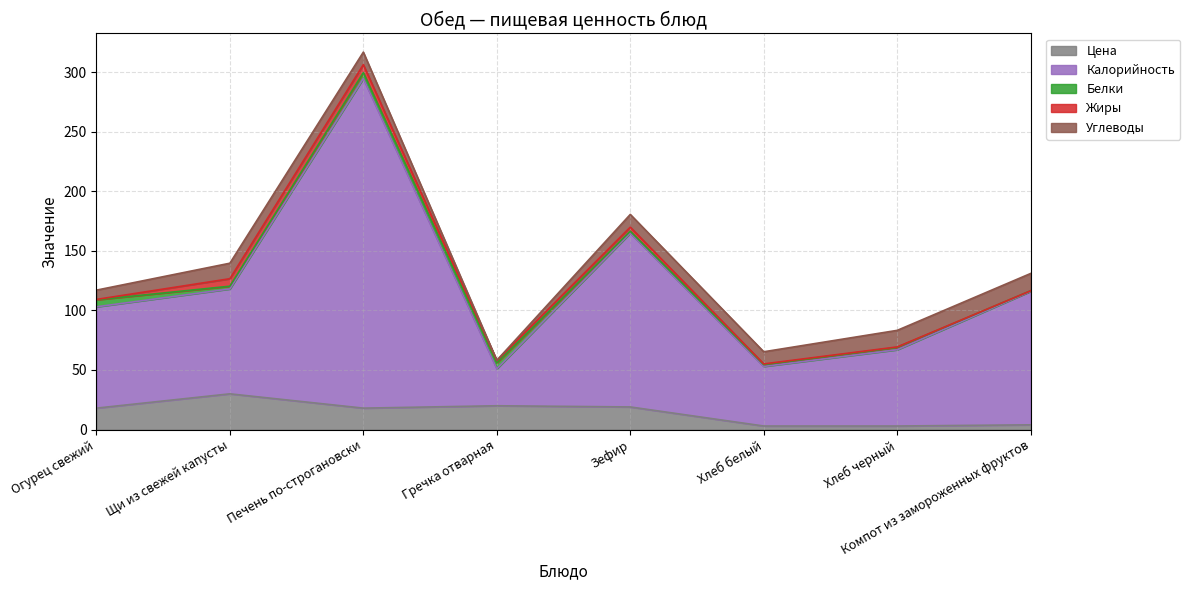

List the series in order of their peak value, lowest first.

Белки, Жиры, Углеводы, Цена, Калорийность